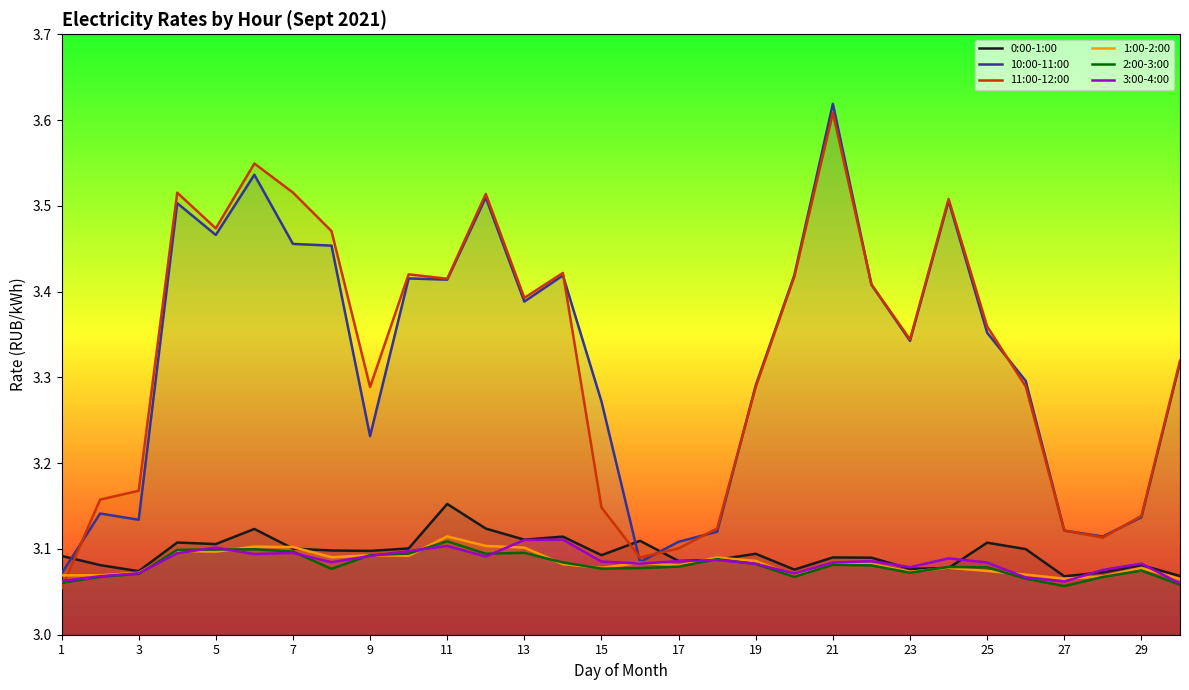

True or false: 10:00-11:00 and 3:00-4:00 intersect in this chart.

False